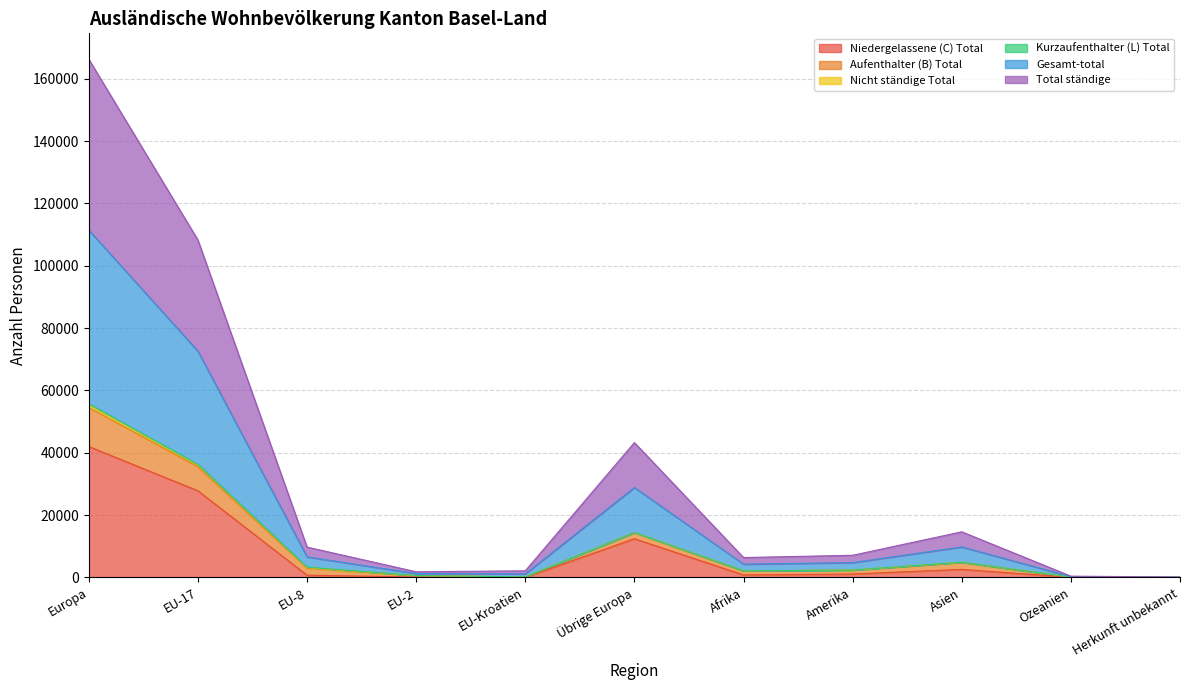

What is the label of the 1st point from the right?

Herkunft unbekannt